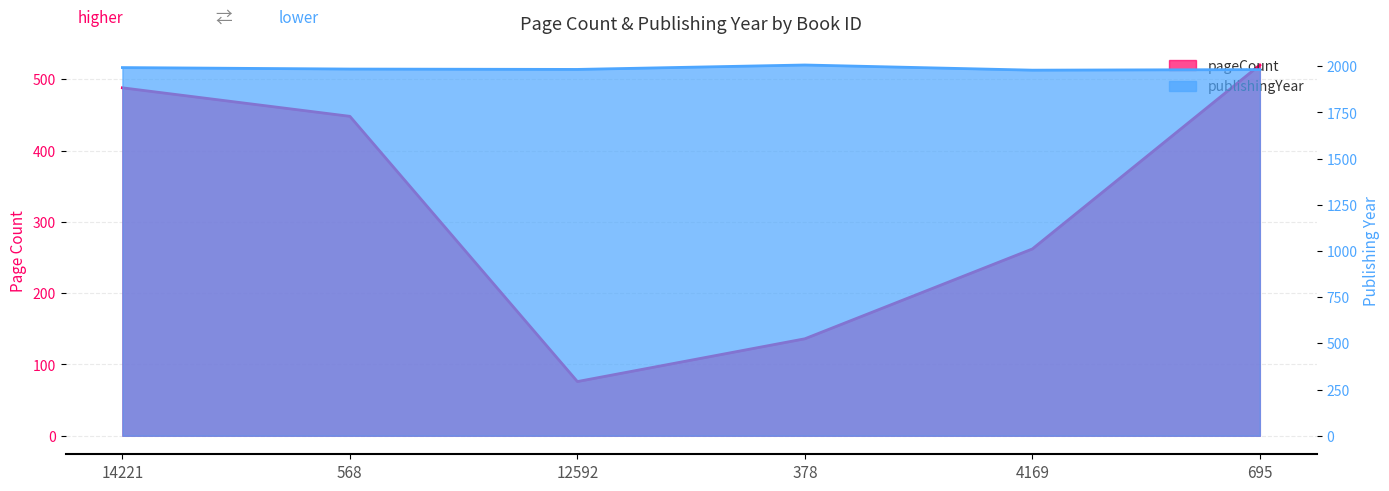

Rank the series at 568 from highest to lowest value.

publishingYear, pageCount